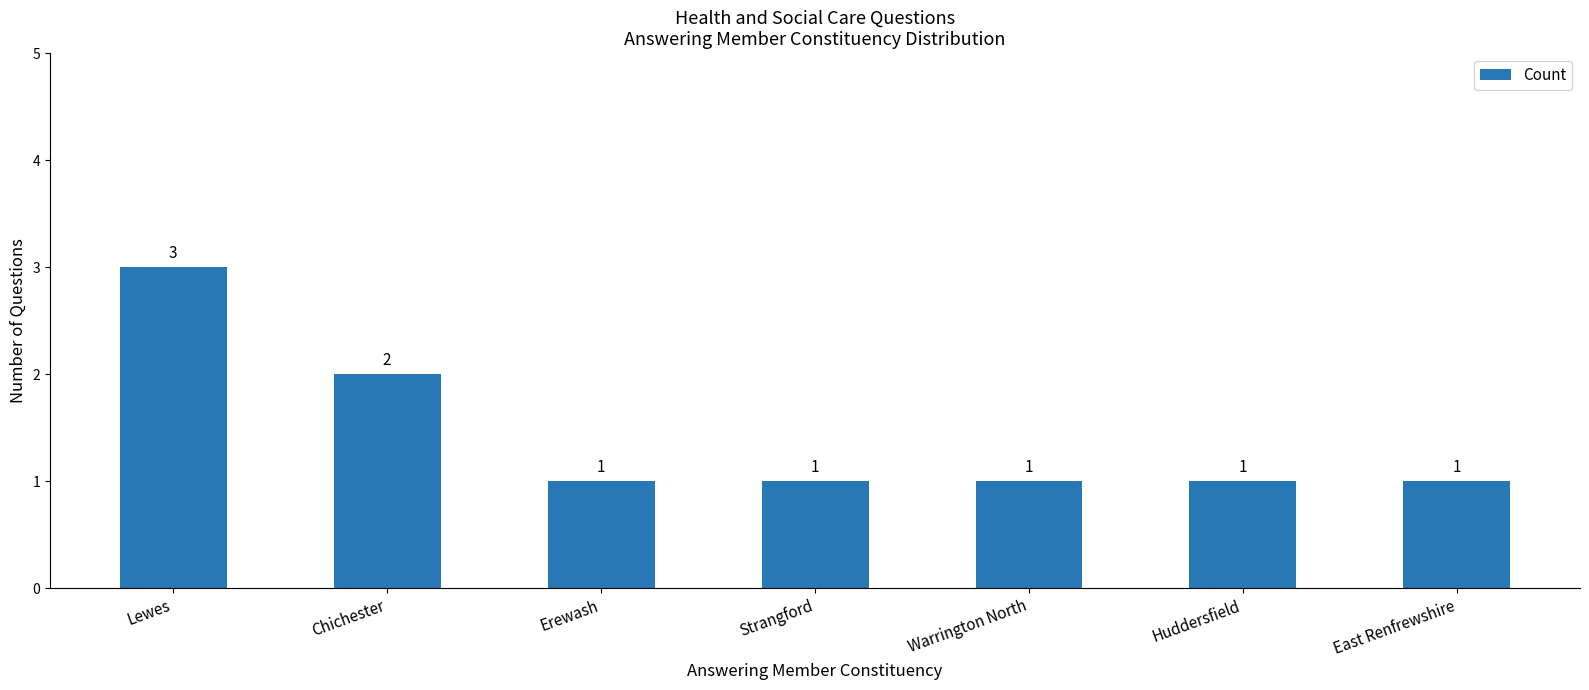

Which has a higher value, Lewes or Chichester?

Lewes